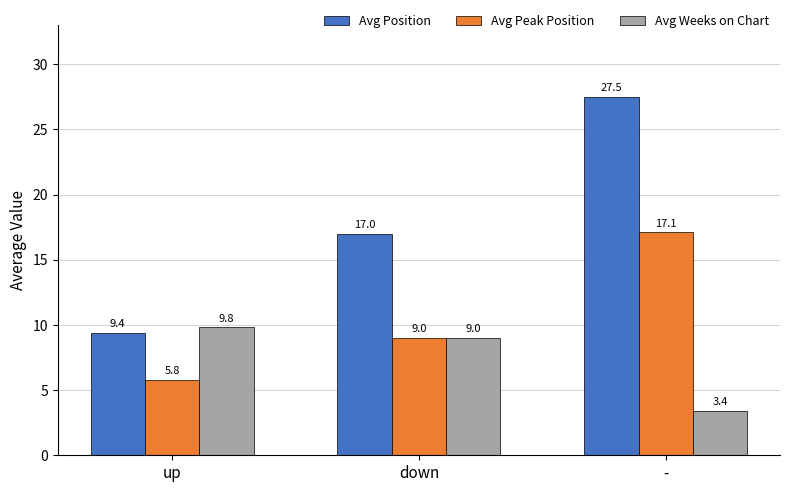

Reading left to right, what are all the values shown in this chart?

Avg Position: 9.4	17.0	27.5
Avg Peak Position: 5.8	9.0	17.1
Avg Weeks on Chart: 9.8	9.0	3.4